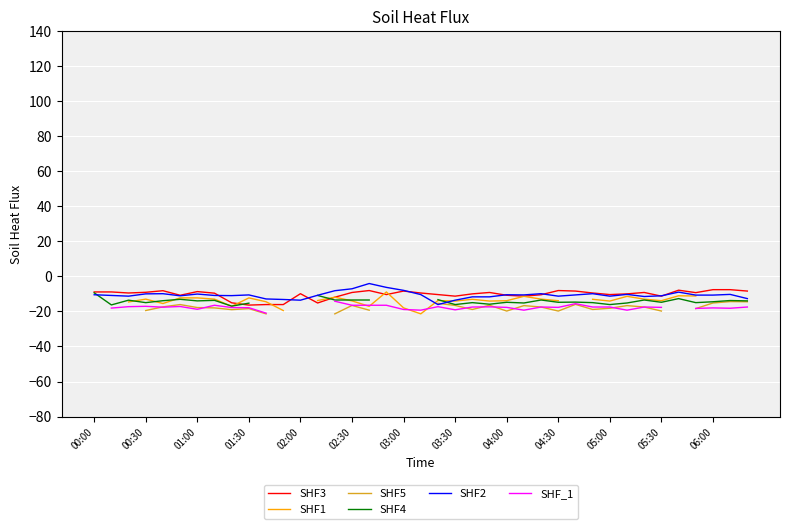

Where does the SHF3 series first go above -9?

00:00